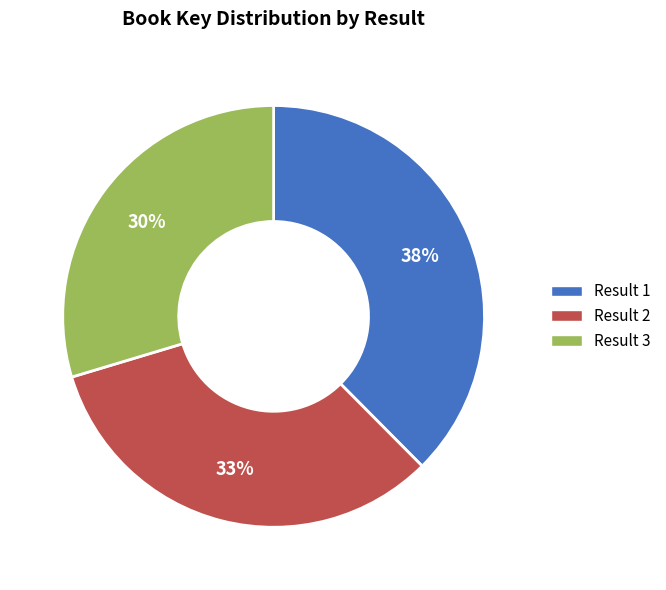

Do Result 2 and Result 3 together represent more than half of the pie?

Yes